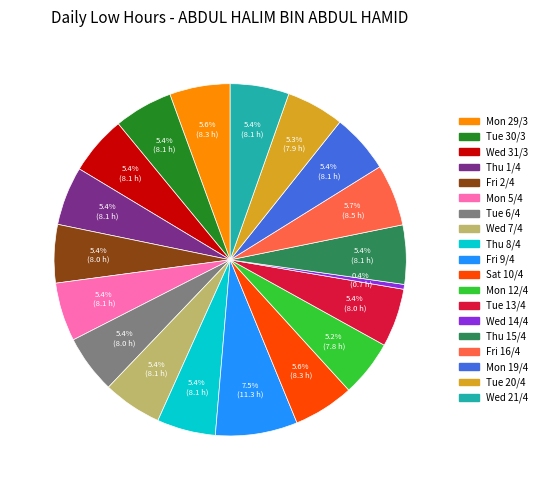

True or false: Tue 30/3 accounts for 1% of the total.

False